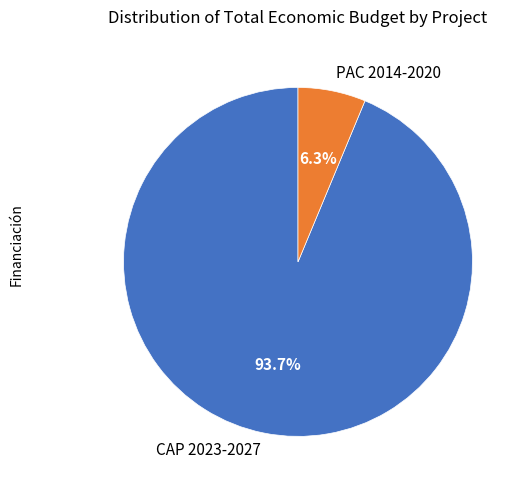

Which has a higher value, PAC 2014-2020 or CAP 2023-2027?

CAP 2023-2027